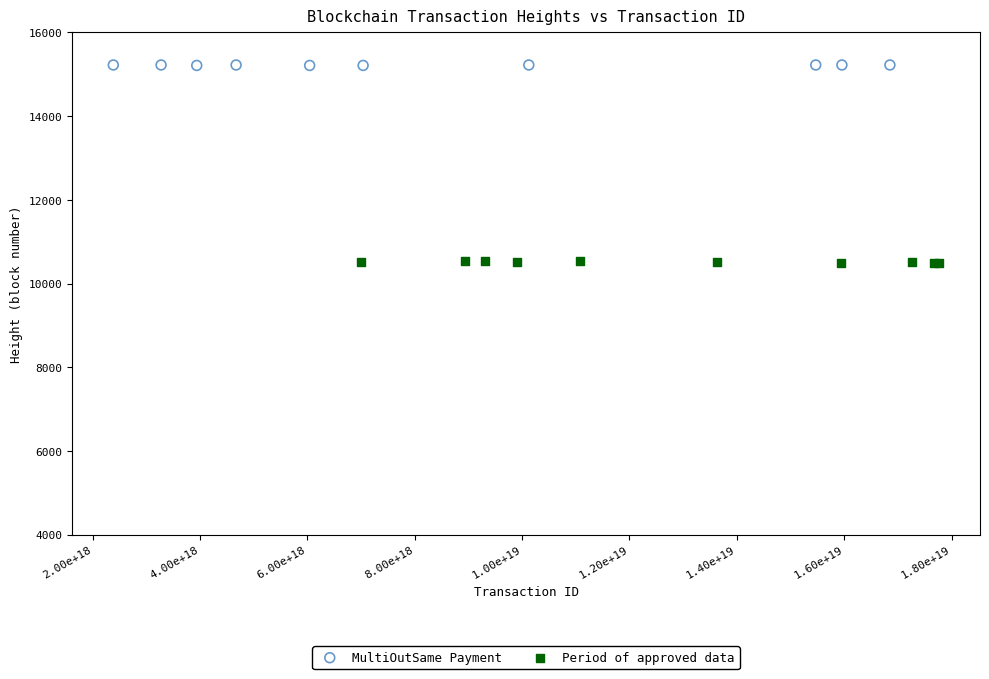

Which series reaches the maximum Y coordinate?

MultiOutSame Payment